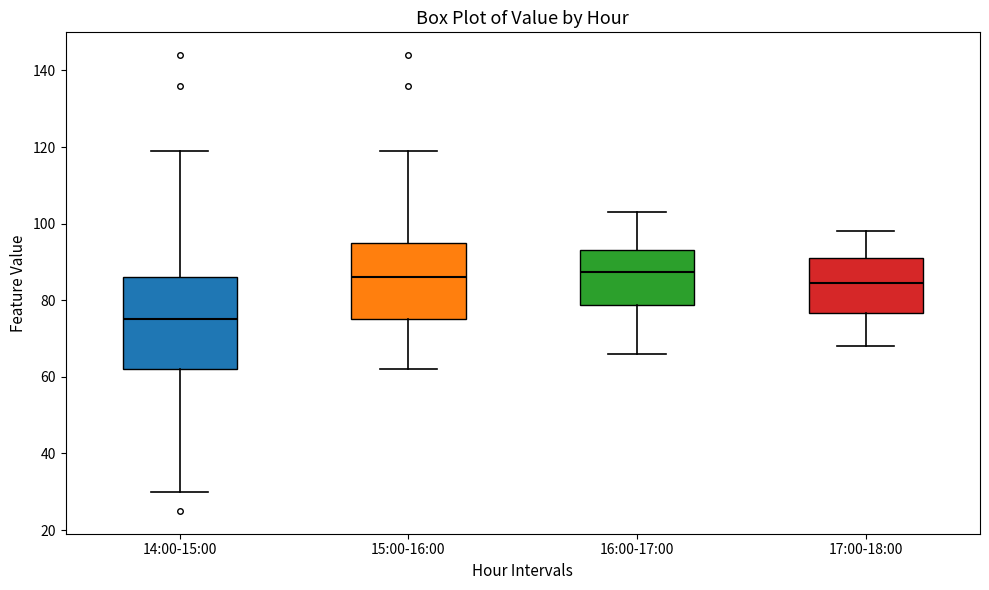

Reading left to right, read every box against the y-axis: the position of its median line, the range the box covers, and the ends of its whiskers. The values are not printed on the chart, so give them approximately, as read against the axis.

14:00-15:00: median 76, box 62 to 86, whiskers 30 to 120
15:00-16:00: median 86, box 76 to 96, whiskers 62 to 120
16:00-17:00: median 88, box 78 to 94, whiskers 66 to 104
17:00-18:00: median 84, box 76 to 92, whiskers 68 to 98